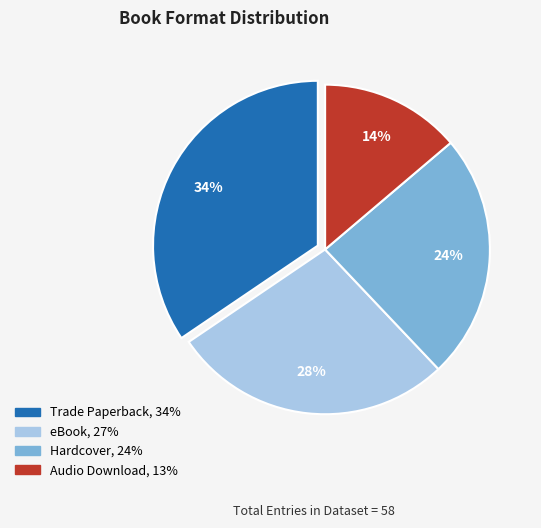

How many segments does this pie chart have?

4